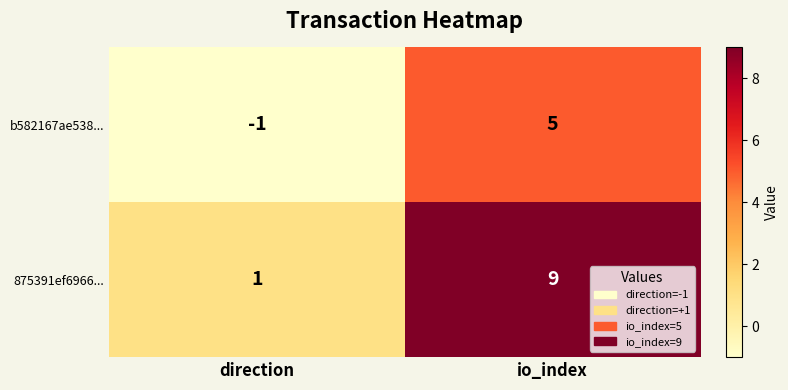

At which category does the chart reach its minimum across all series?

direction